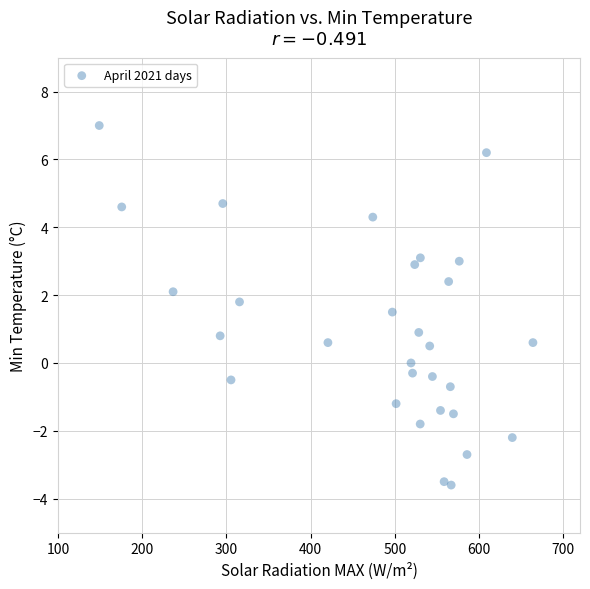

What is the range of Y values (max minus min)?

10.6